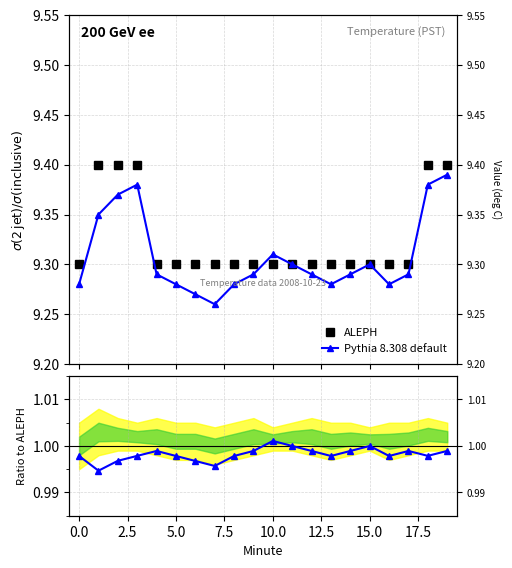

True or false: ALEPH and Pythia 8.308 default cross at least once.

False